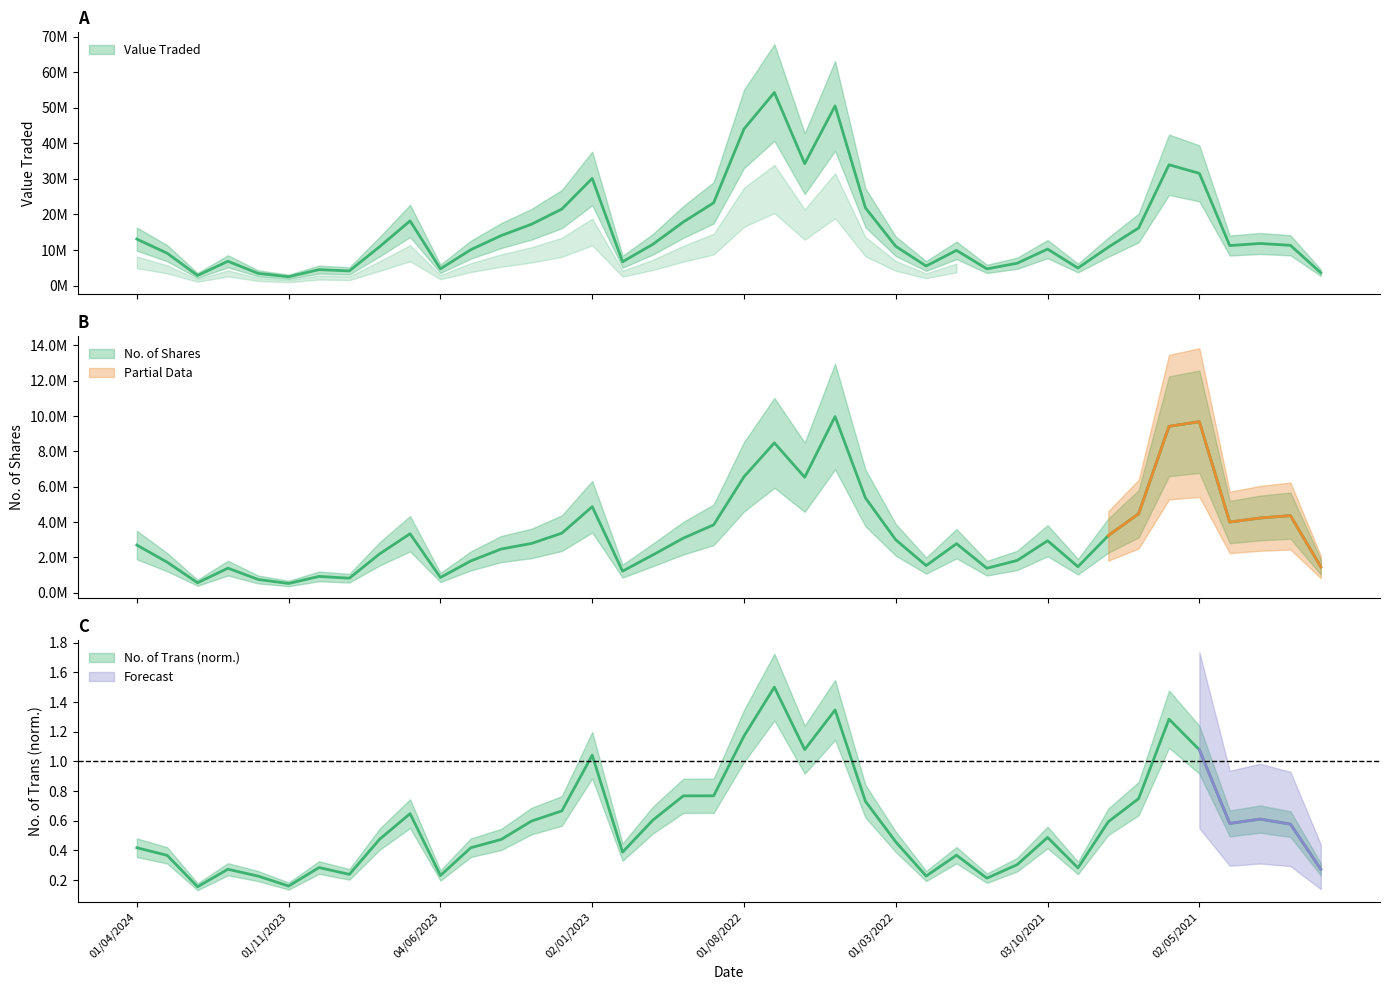

What is the total value across all series at 03/12/2023?

4153475.2